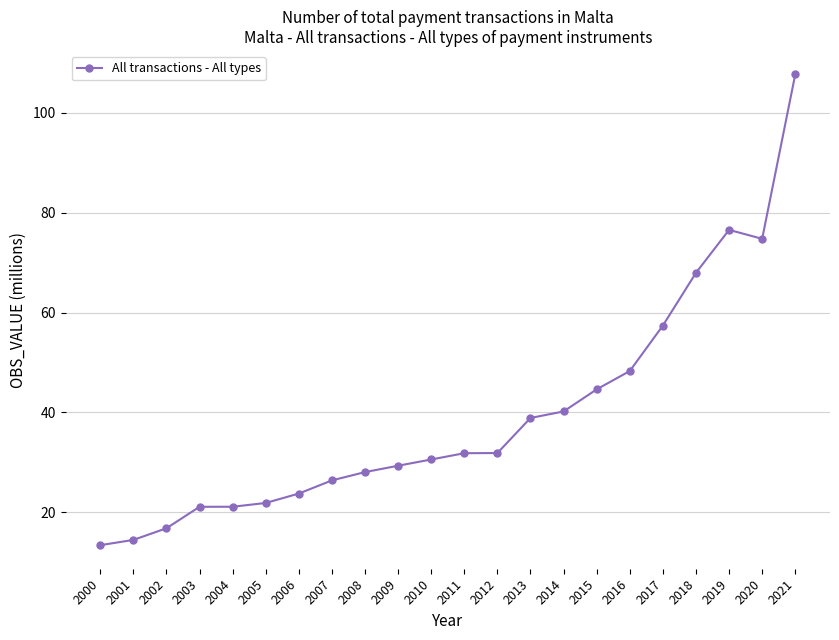

What is the average value?

39.4